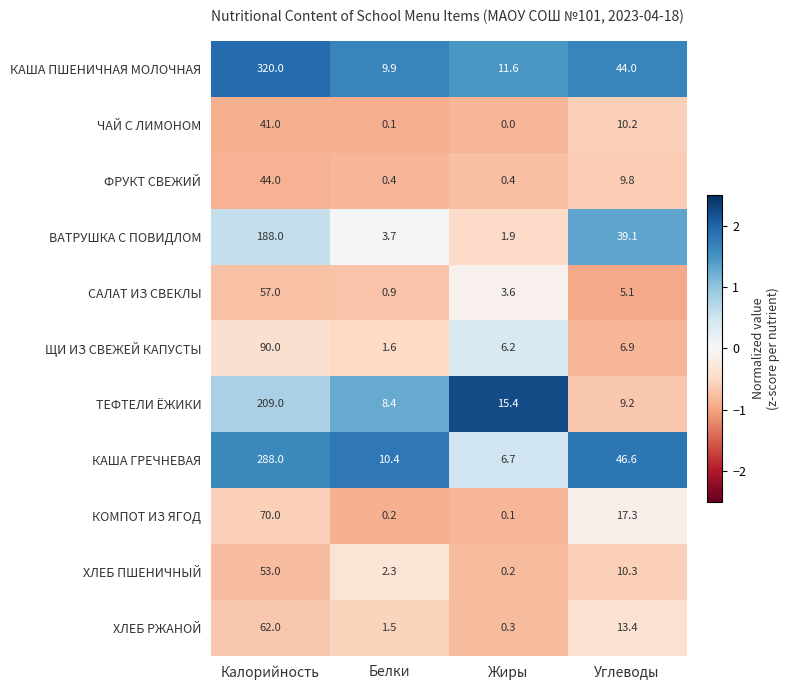

Between Калорийность and Углеводы, which series saw the biggest shift?

КАША ПШЕНИЧНАЯ МОЛОЧНАЯ